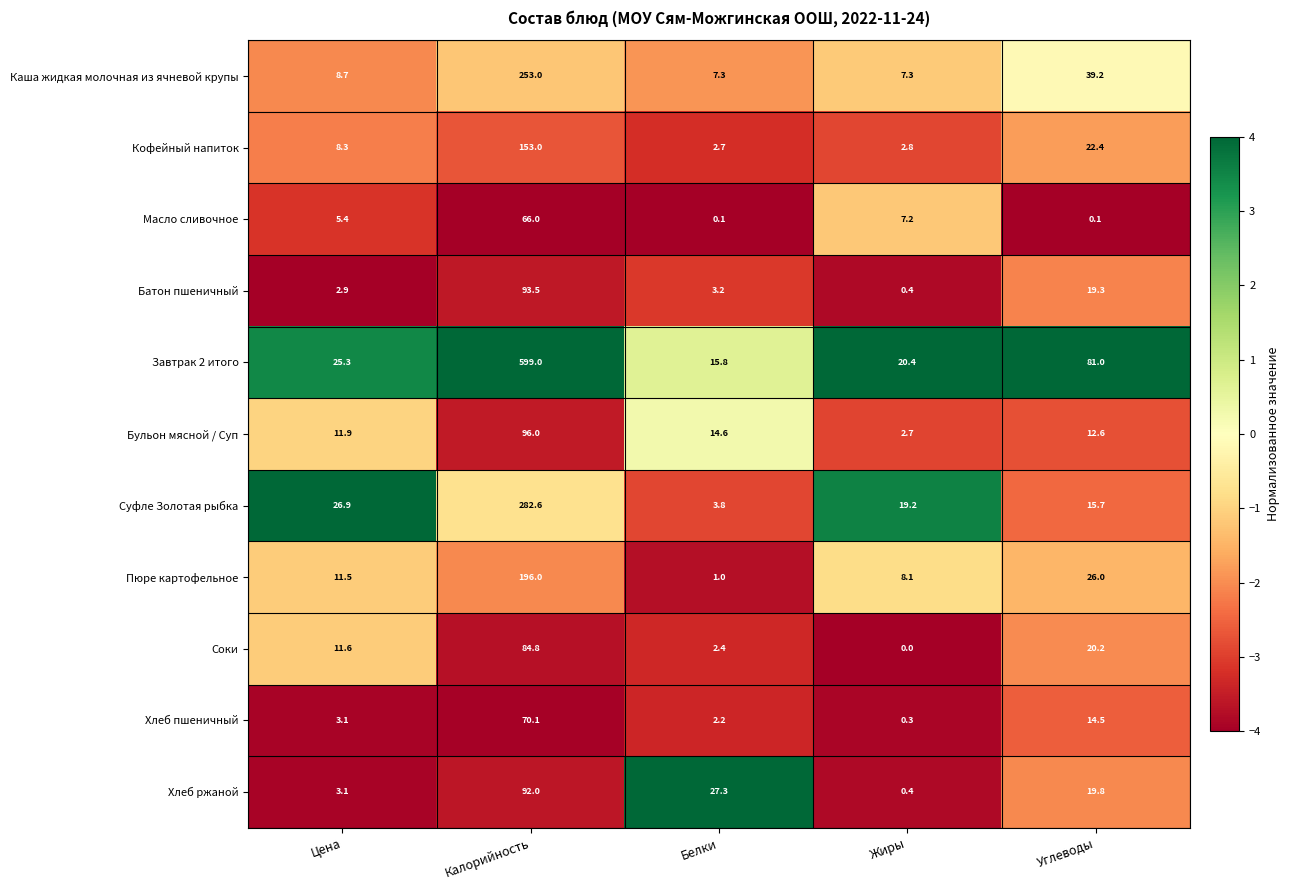

Where does the Завтрак 2 итого series first go above 25?

Цена